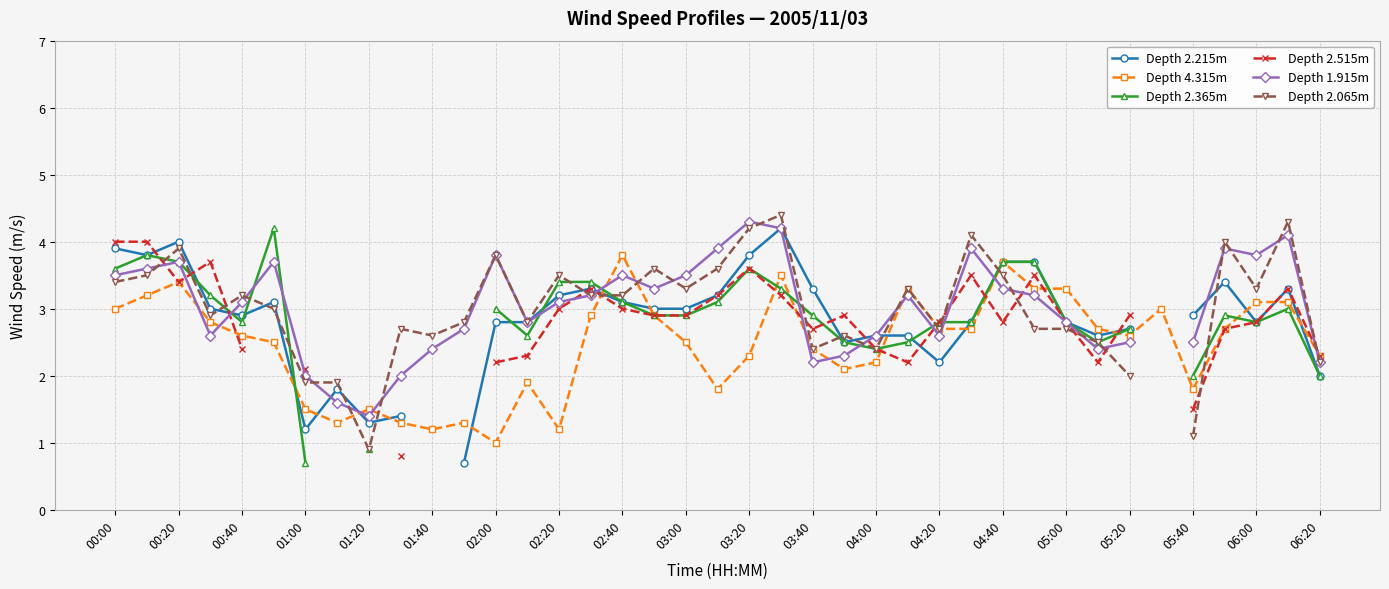

At 35, list the series in order from largest to smallest.

Depth 2.065m, Depth 1.915m, Depth 2.215m, Depth 2.365m, Depth 4.315m, Depth 2.515m